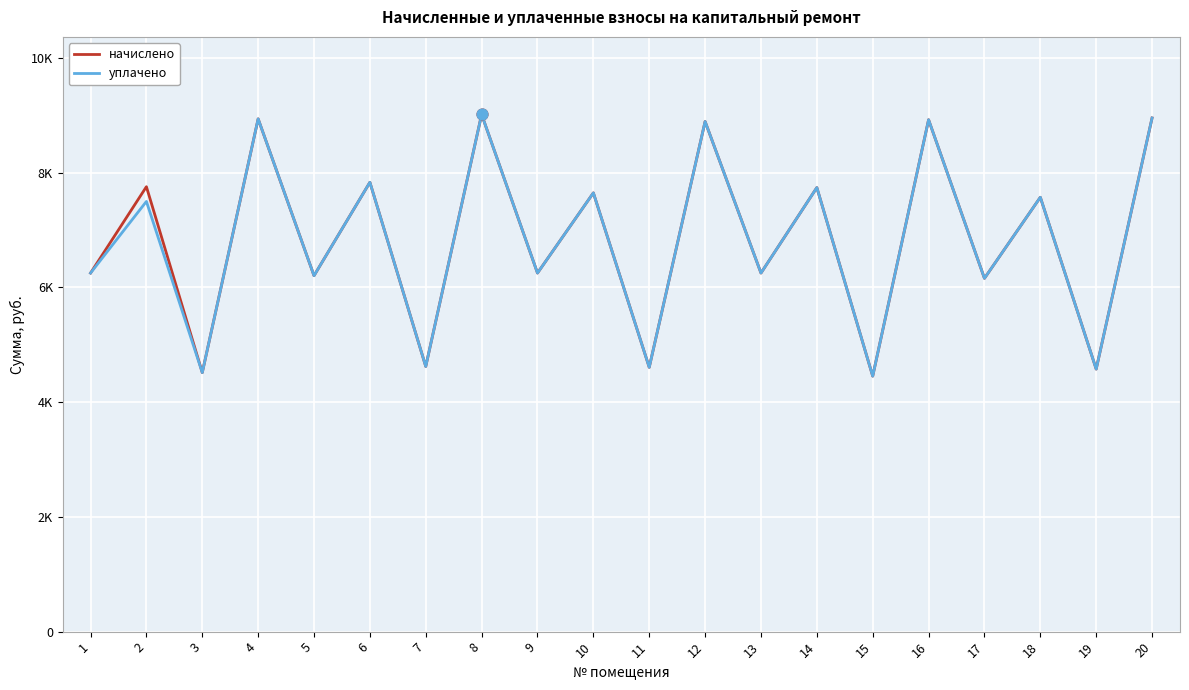

What is the total value across all series at 19?

9154.6